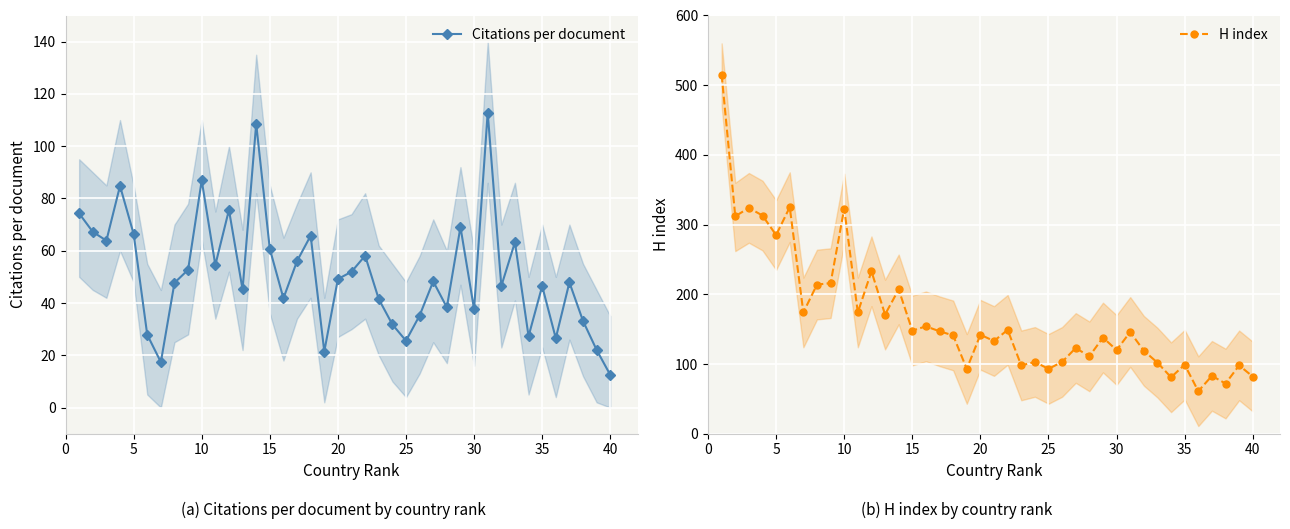

True or false: Citations per document has more than 1 interior local peaks.

True